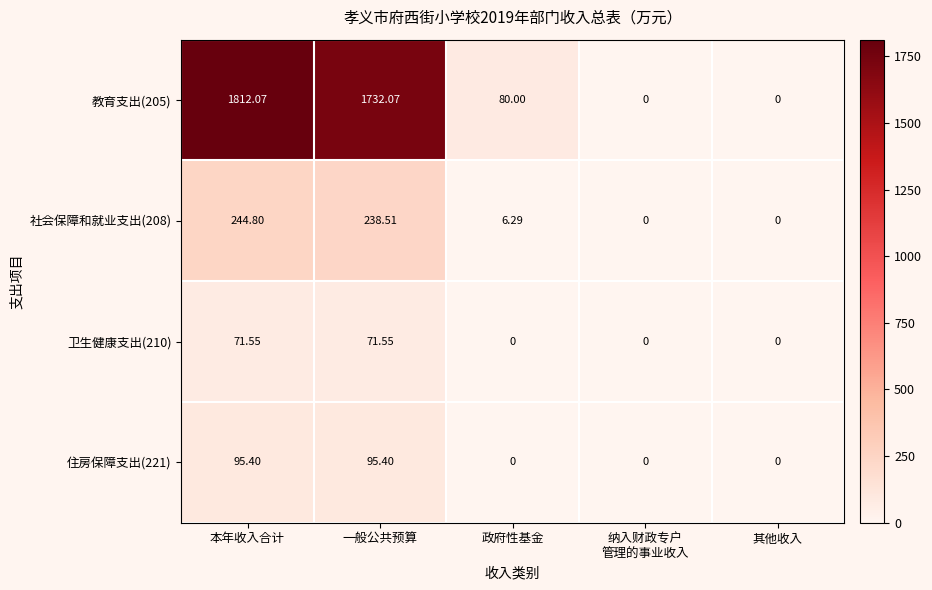

How many values in 教育支出(205) are above zero?

3